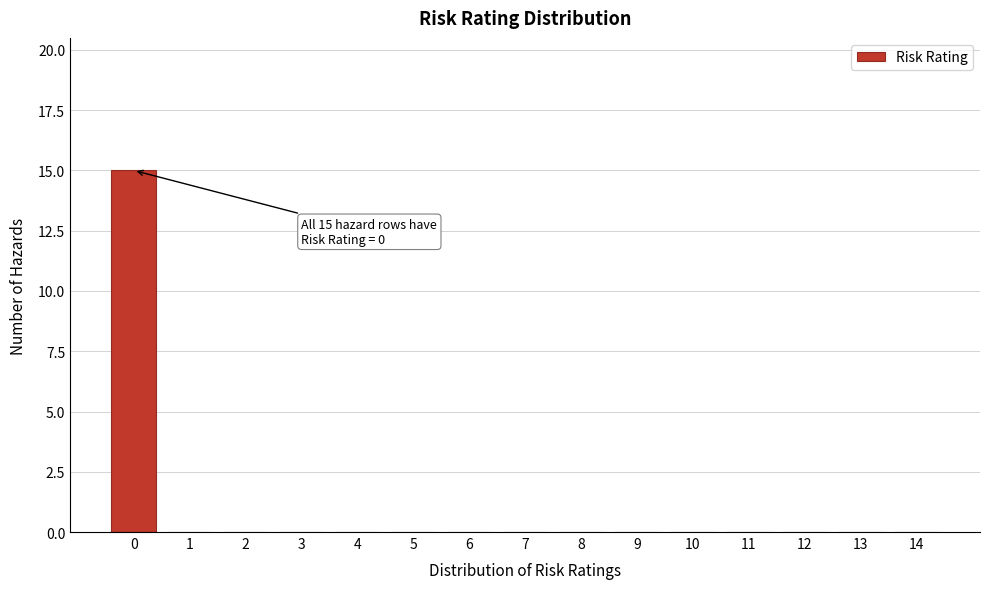

Reading right to left, transcribe all the data shown in this chart.

14=0	13=0	12=0	11=0	10=0	9=0	8=0	7=0	6=0	5=0	4=0	3=0	2=0	1=0	0=15